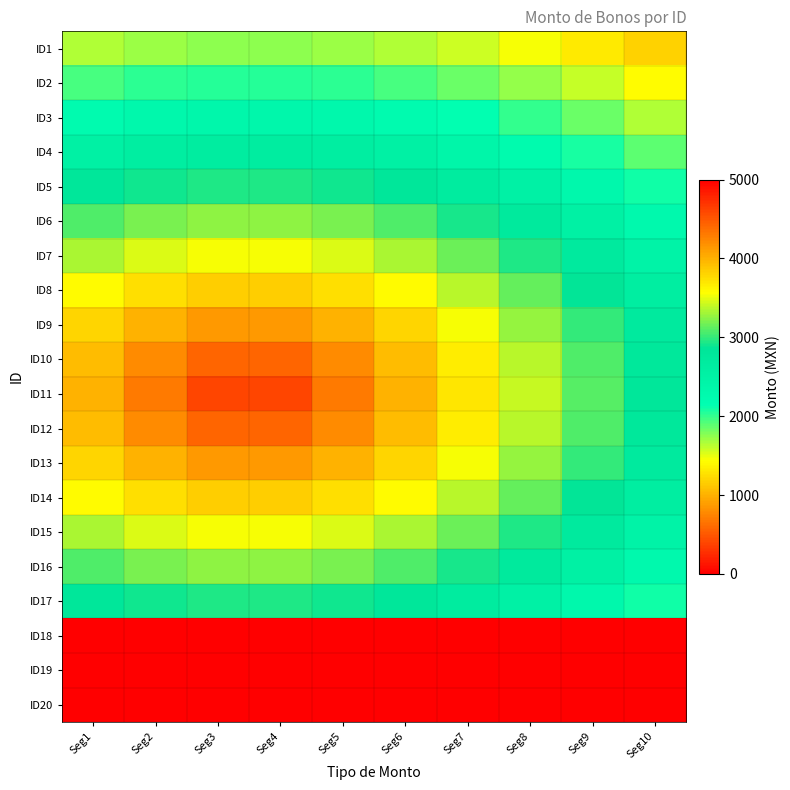

What is the spread (max minus min) of values at Seg4?

3253.7